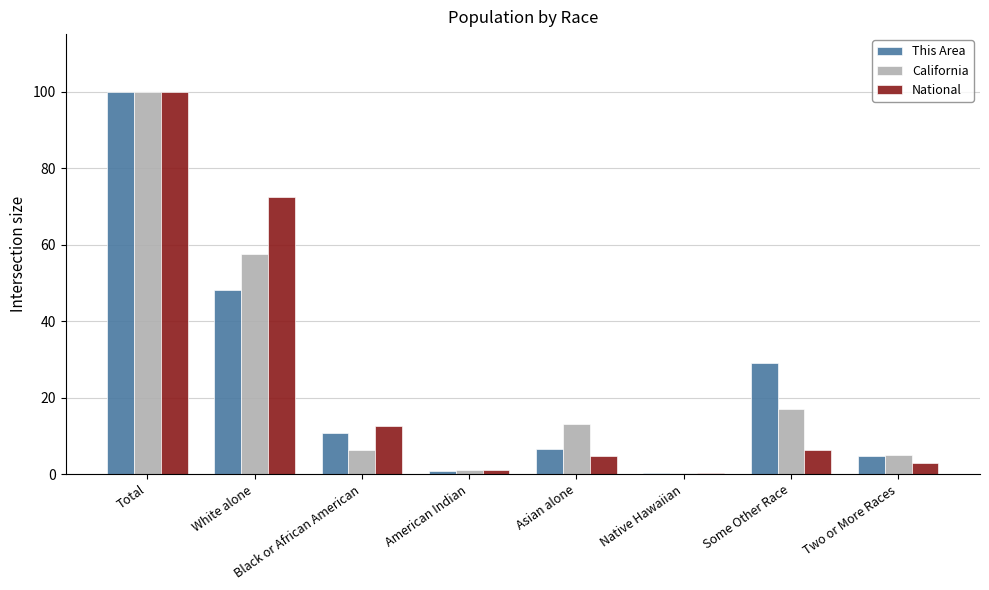

The This Area series shows 48.0 at White alone. True or false?

True